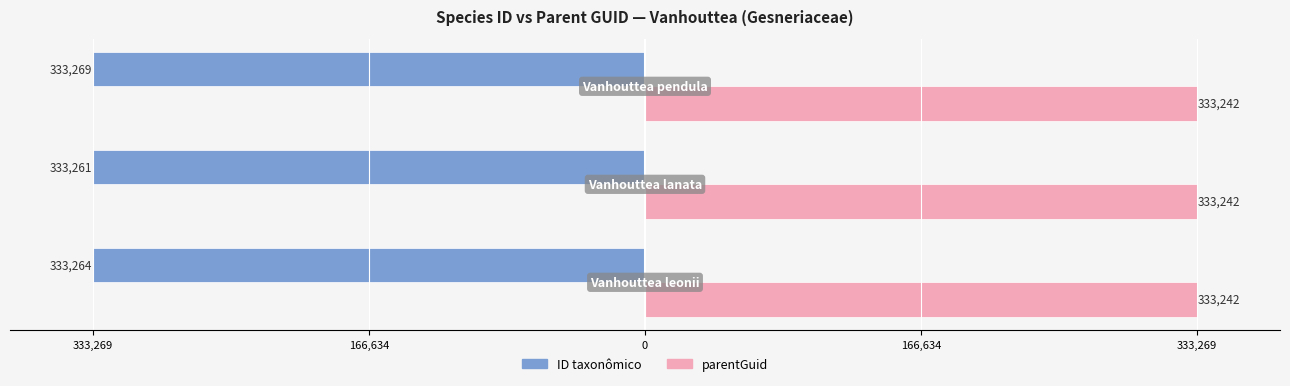

Reading left to right, what are all the values shown in this chart?

ID taxonômico: -333264.0	-333261.0	-333269.0
parentGuid: 0.3	0.3	0.3